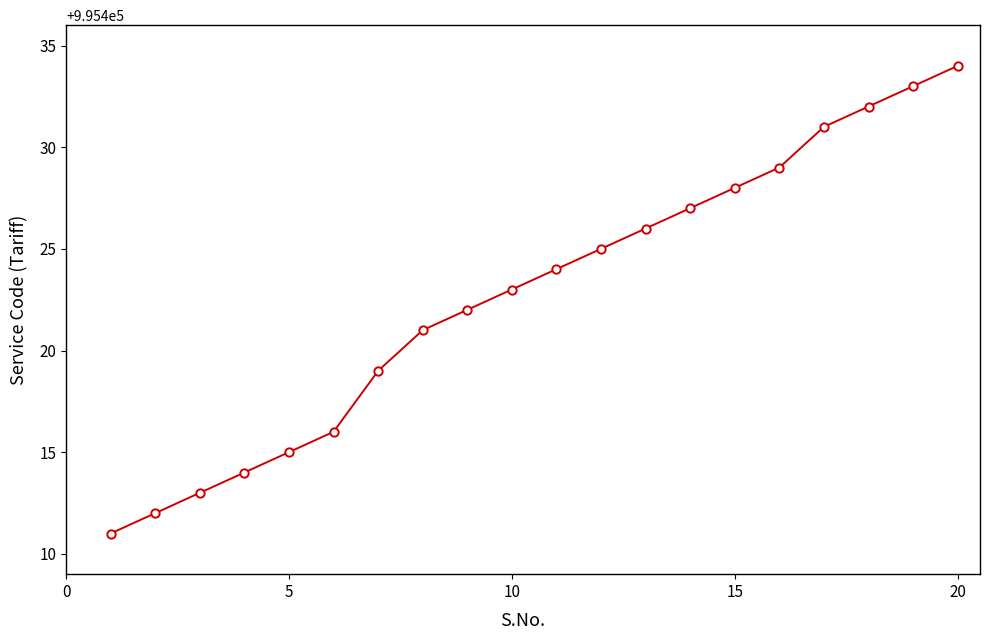

True or false: the data has more than 1 interior local peaks.

False